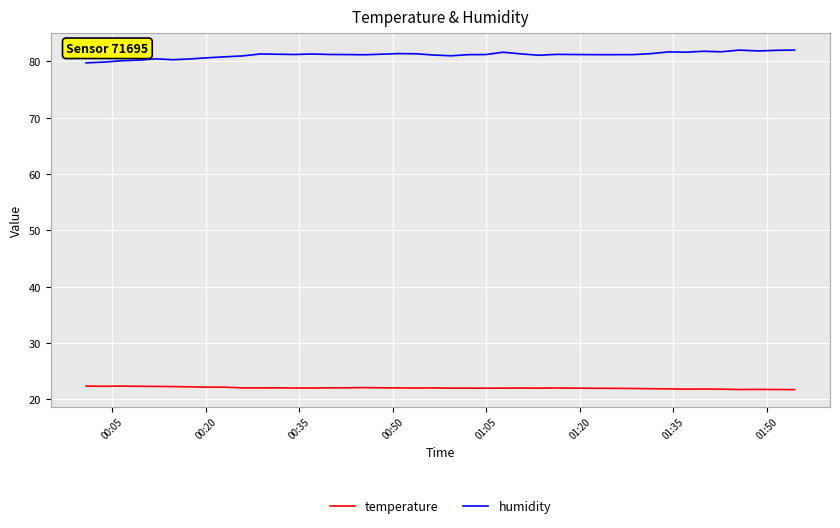

Which series has the largest total across all categories?

humidity